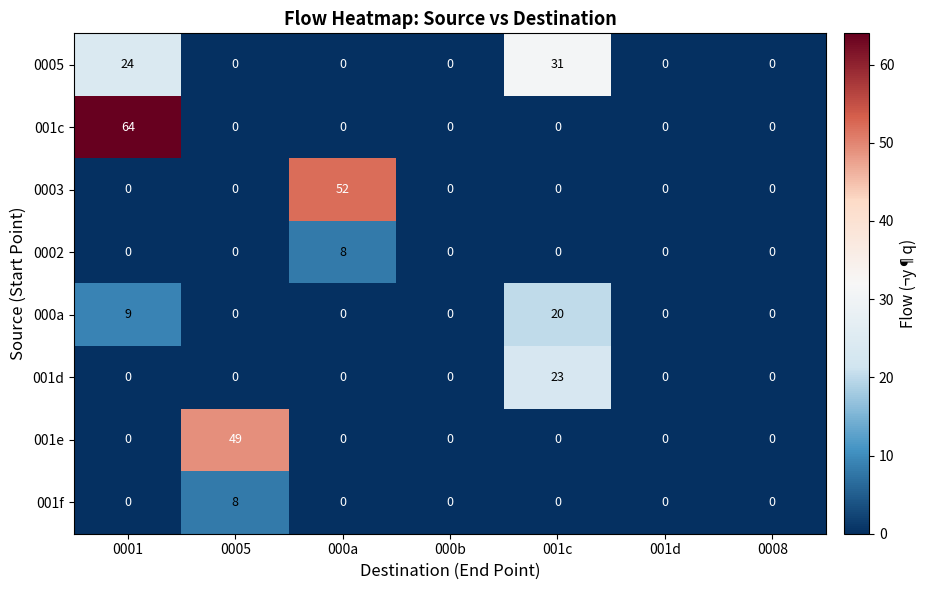

What is the sum of all 0005 values?

55